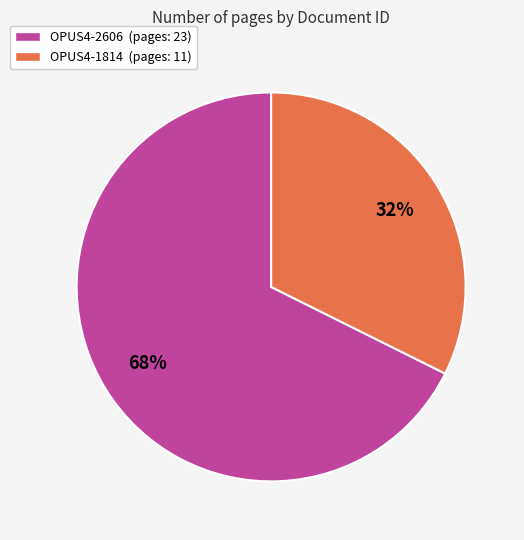

Is there a majority slice in this chart?

Yes